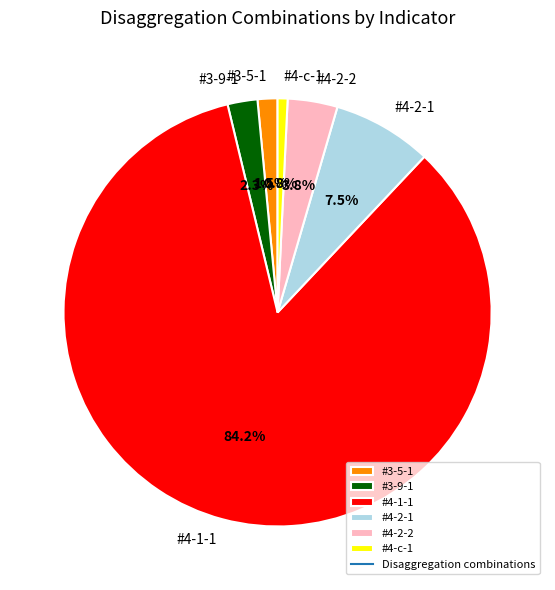

The #4-c-1 slice represents 11% of the pie. True or false?

False